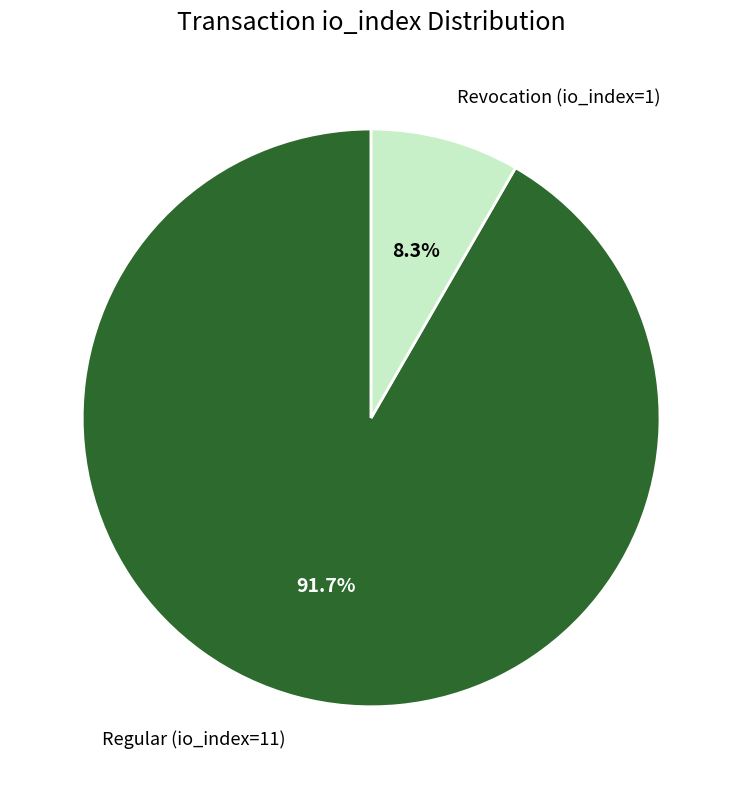

Which has a higher value, Revocation (io_index=1) or Regular (io_index=11)?

Regular (io_index=11)